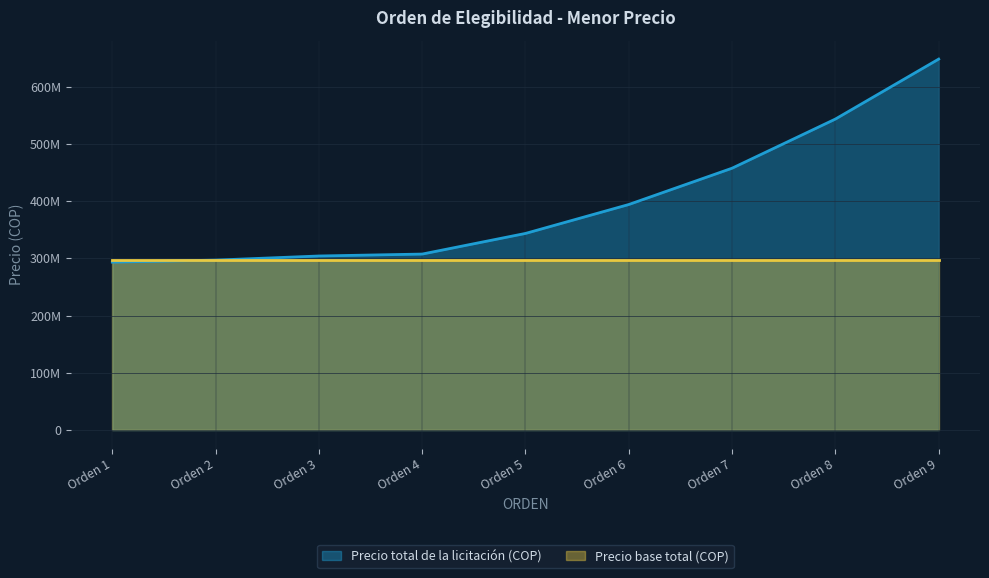

True or false: the data shows 293411932.0 at Orden 1.

True